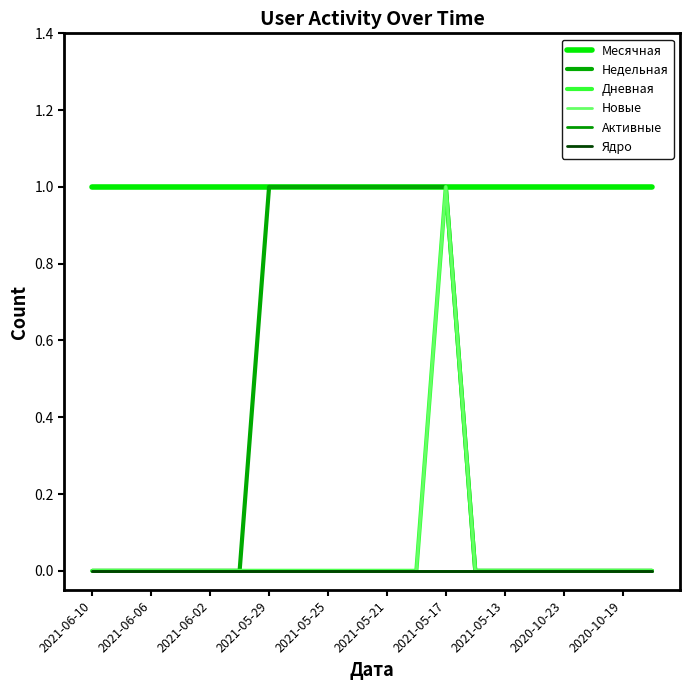

What is the sum of all Новые values?

1